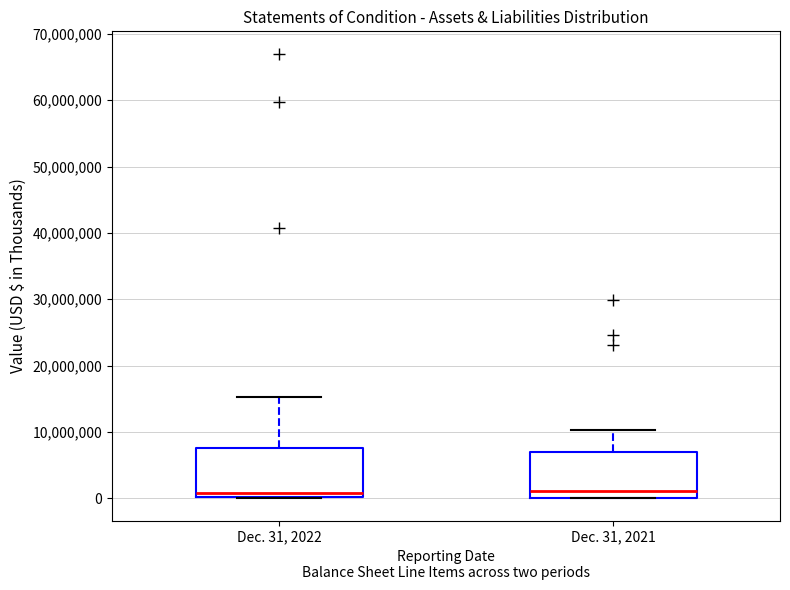

Reading left to right, transcribe this box plot: for each box, give where its median line is, the range the box spans, and where its two whiskers end, as read against the y-axis. The values are not printed on the chart, so give them approximately, as read against the axis.

Dec. 31, 2022: median 1000000, box 0 to 8000000, whiskers 0 to 15000000
Dec. 31, 2021: median 1000000, box 0 to 7000000, whiskers 0 to 10000000